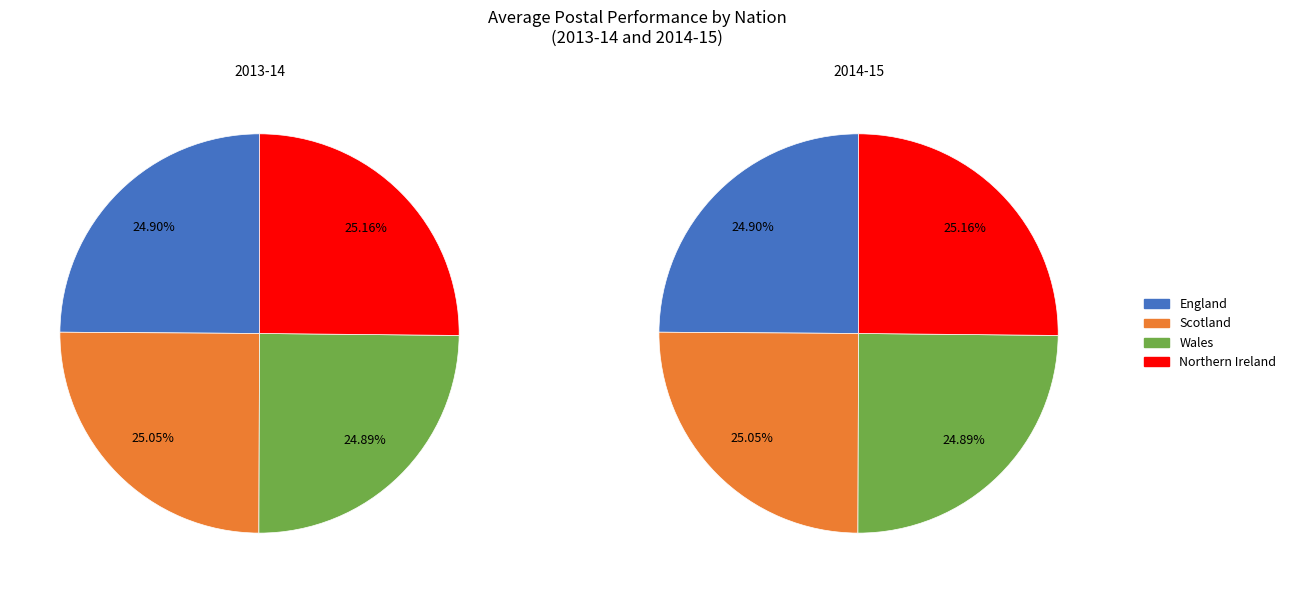

Which slice is the smallest?

Wales